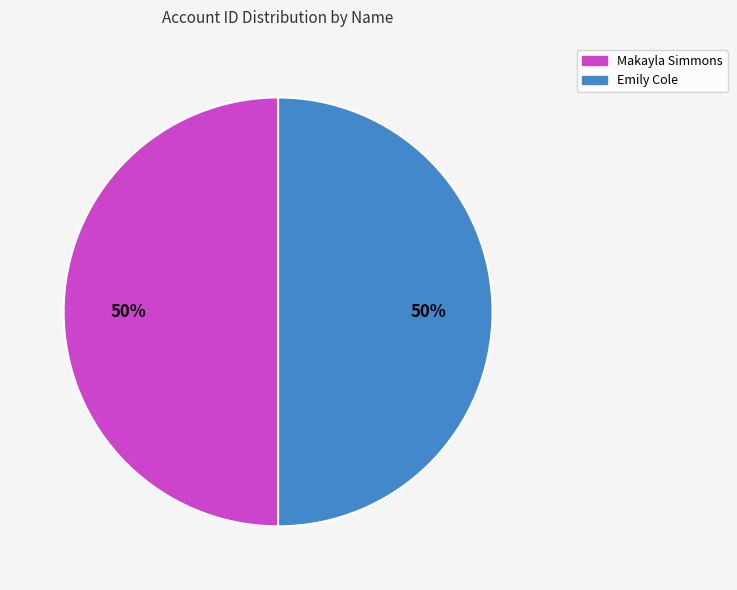

Is the sum of Makayla Simmons and Emily Cole greater than half?

Yes